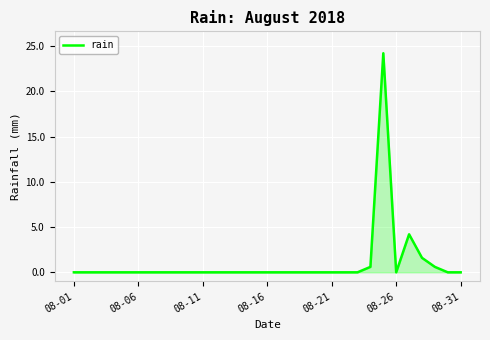

What is the greatest value displayed?

24.2